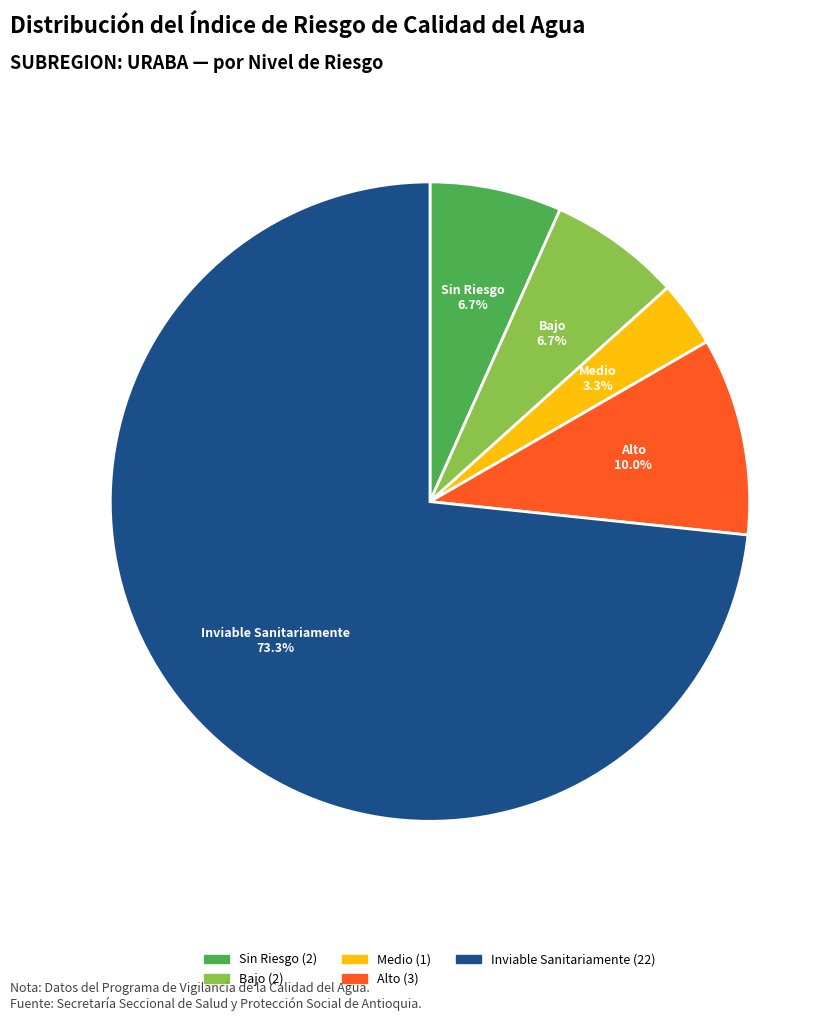

To the nearest percent, what percentage of the pie is Alto?

10%